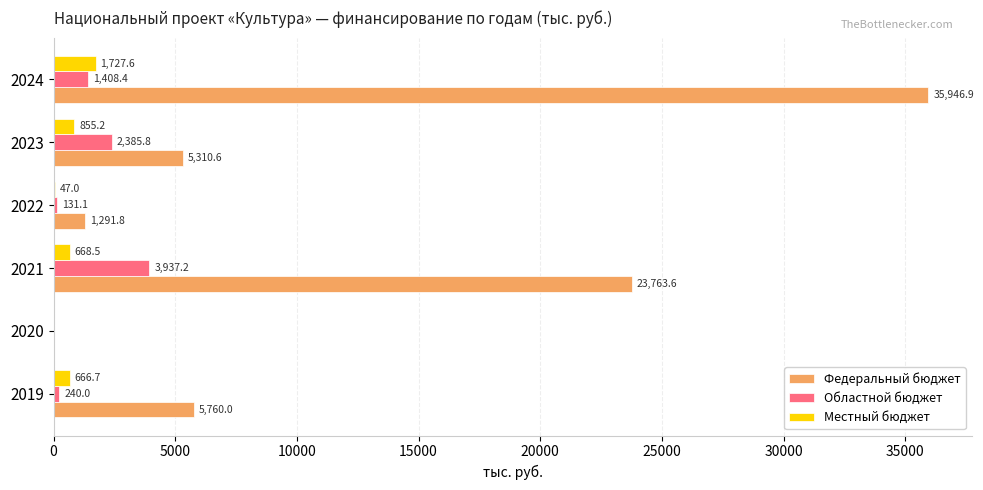

Between 2021 and 2024, which series saw the biggest shift?

Федеральный бюджет